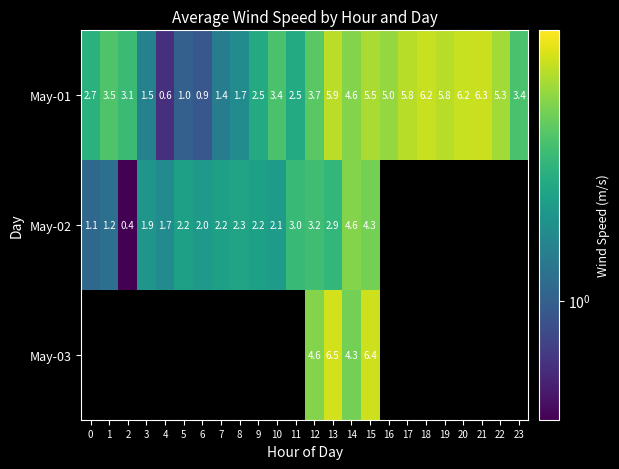

Which has a higher value, 18 or 8?

18